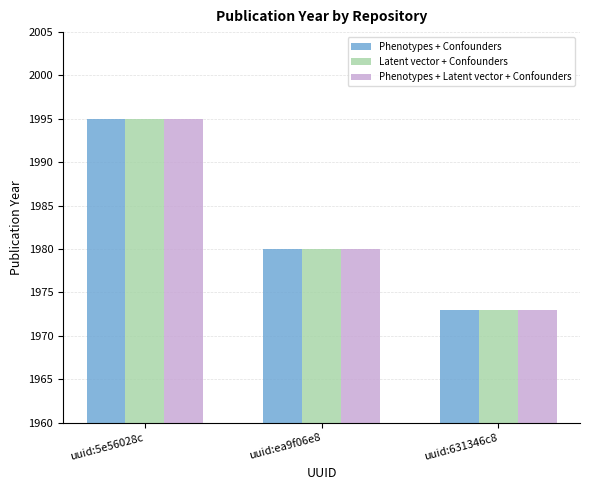

What is the total value across all series at uuid:631346c8?

5919